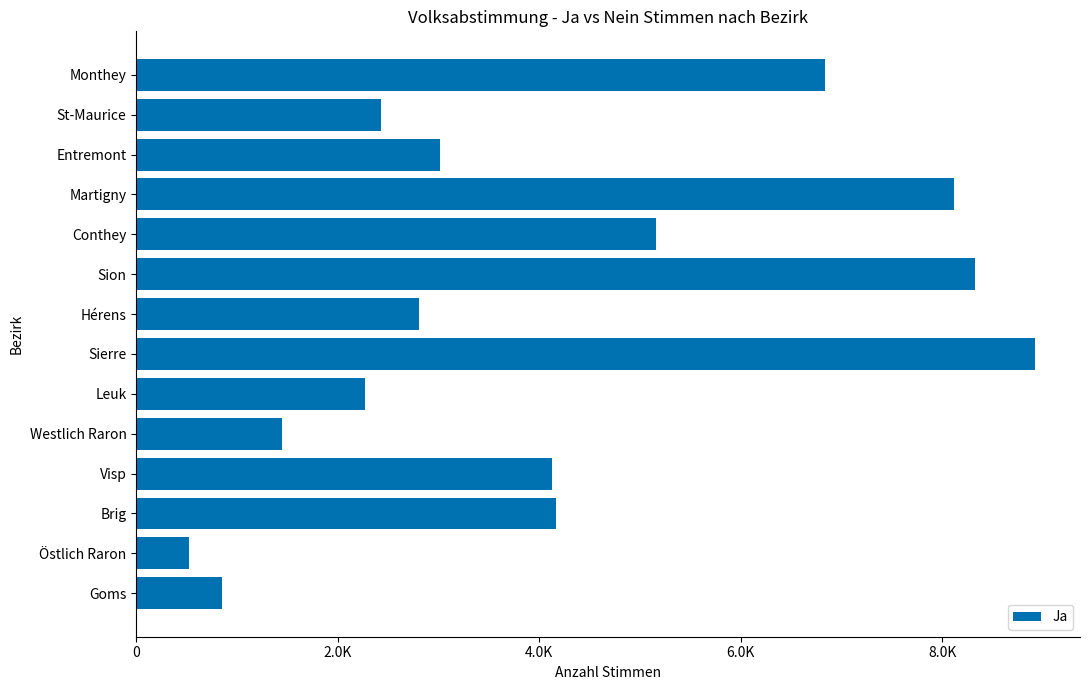

Are the bars horizontal?

Yes